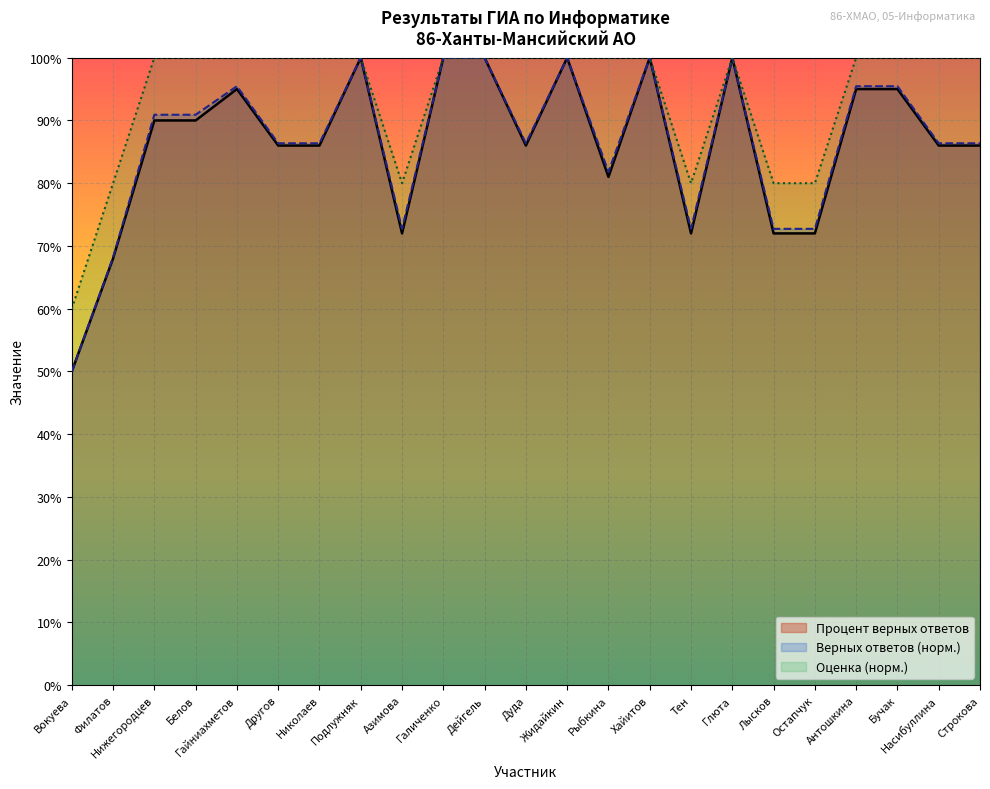

What is the value of the Верных ответов point at the 11th from the left?

100.0